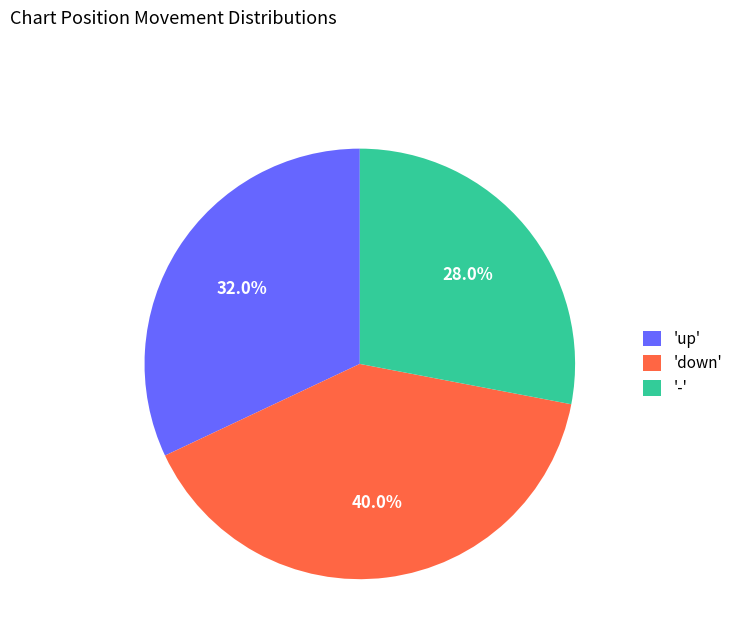

Rank the categories by value from highest to lowest.

'down', 'up', '-'